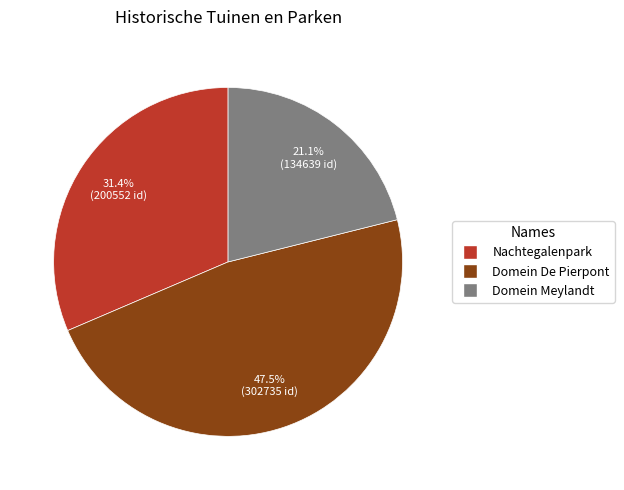

What percentage is the Domein Meylandt slice, to the nearest percent?

21%